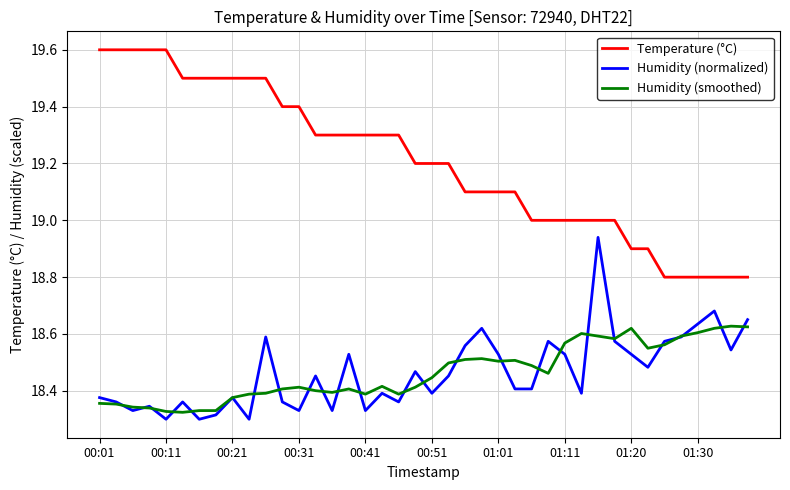

Which series has the widest spread of values?

Temperature (°C)